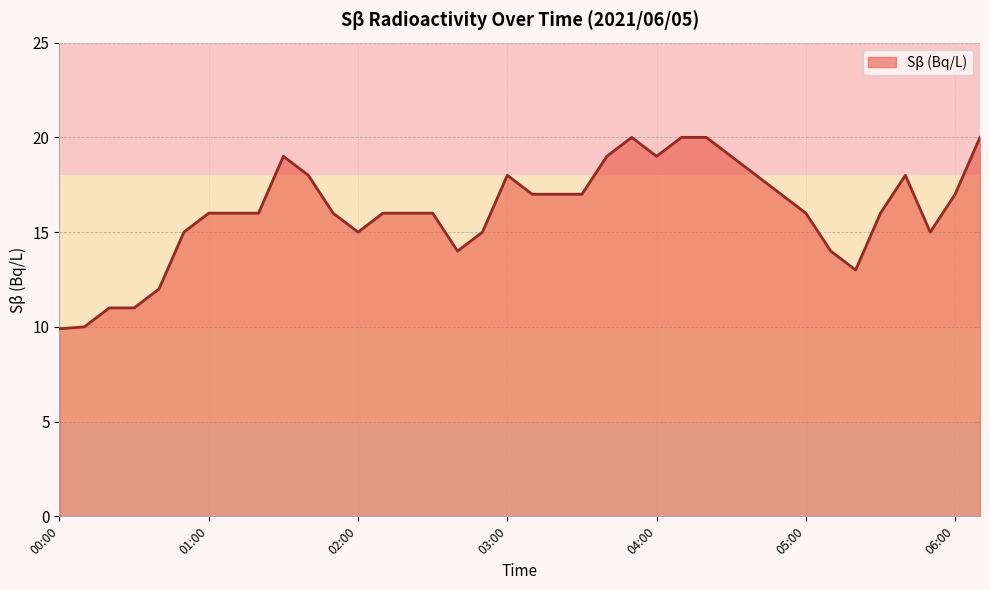

What is the maximum value shown in the chart?

20.0